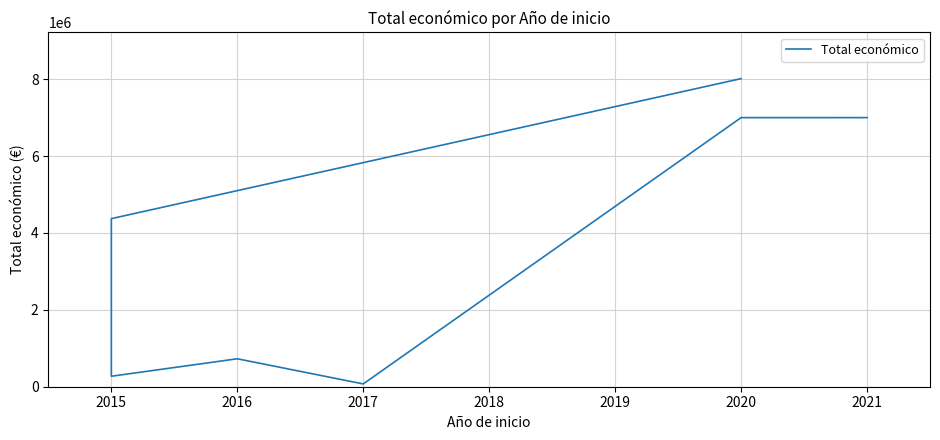

What is the maximum value shown in the chart?

8014100